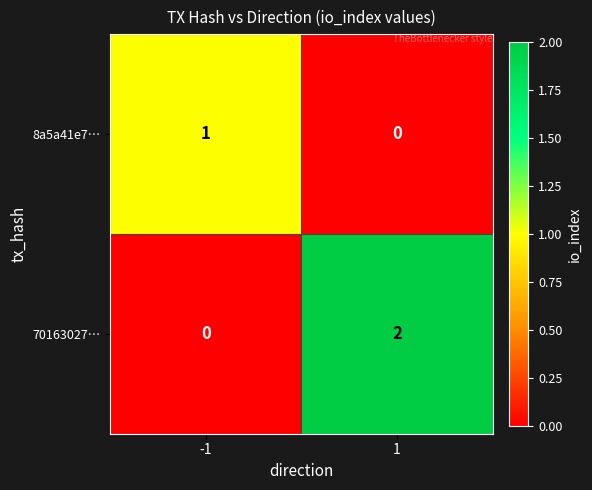

Rank the series by their maximum value, from lowest to highest.

8a5a41e7…, 70163027…